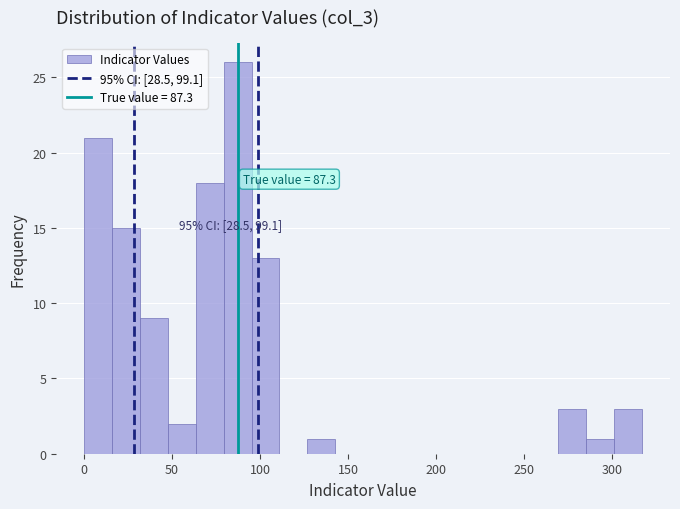

Read against the x-axis, roughly where is the centre of the tallest bar?

85